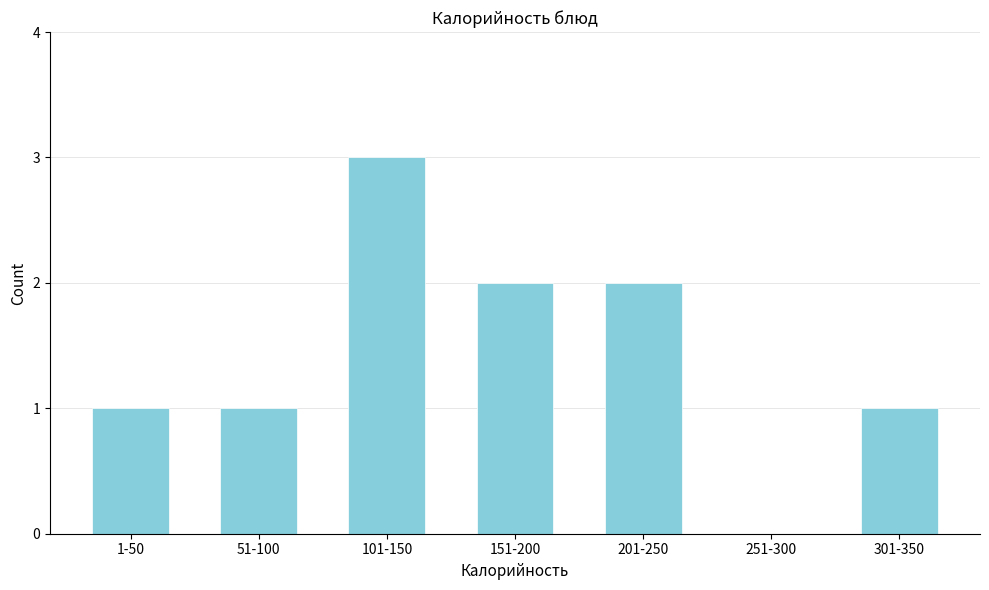

Reading left to right, extract all data points from this chart.

1-50=1	51-100=1	101-150=3	151-200=2	201-250=2	251-300=0	301-350=1